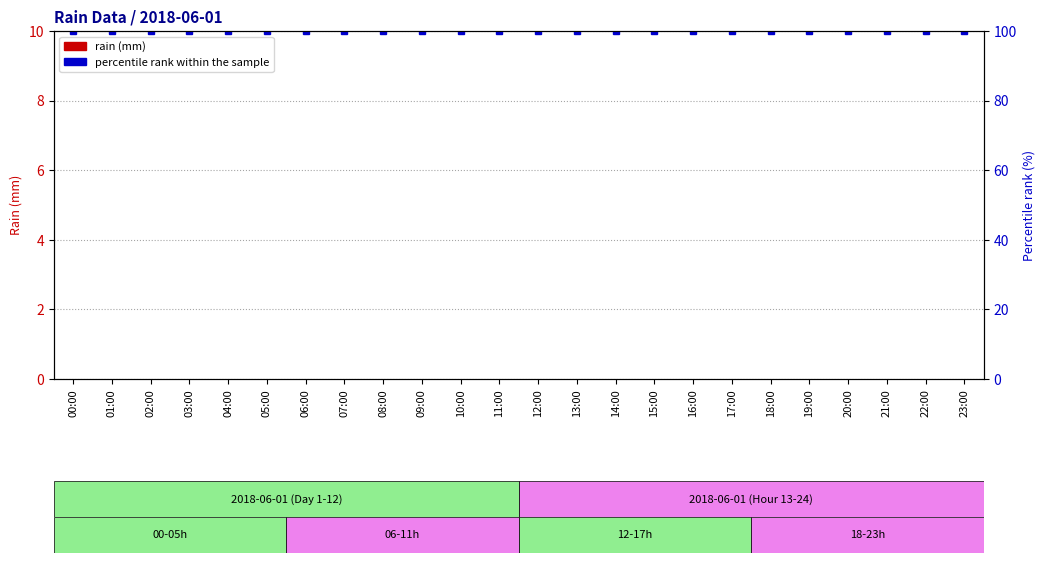

Reading left to right, extract all data points from this chart.

rain (mm): 0	0	0	0	0	0	0	0	0	0	0	0	0	0	0	0	0	0	0	0	0	0	0	0
percentile rank within the sample: 100	100	100	100	100	100	100	100	100	100	100	100	100	100	100	100	100	100	100	100	100	100	100	100